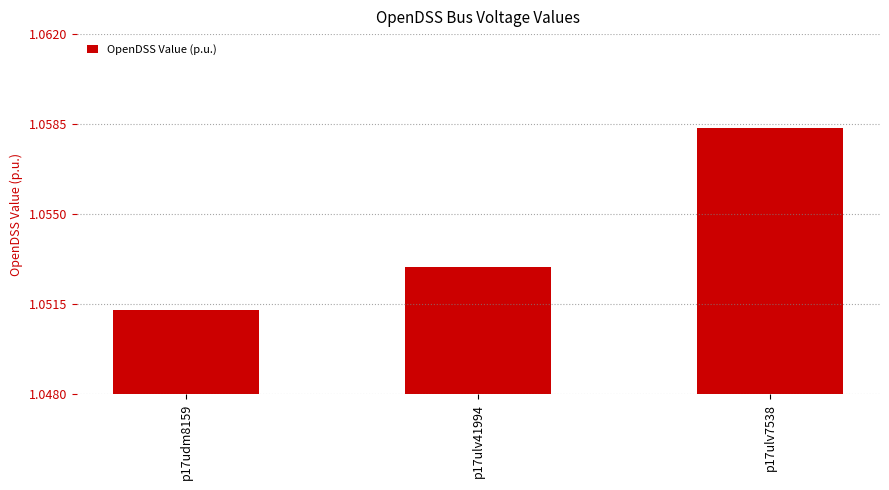

True or false: the data shows 0.5 at p17udm8159.

False